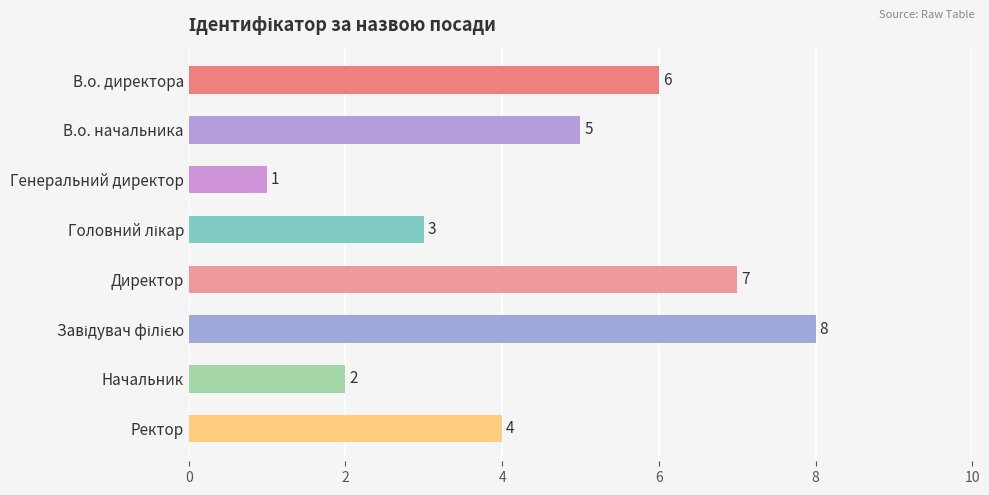

What is the minimum value shown in the chart?

1